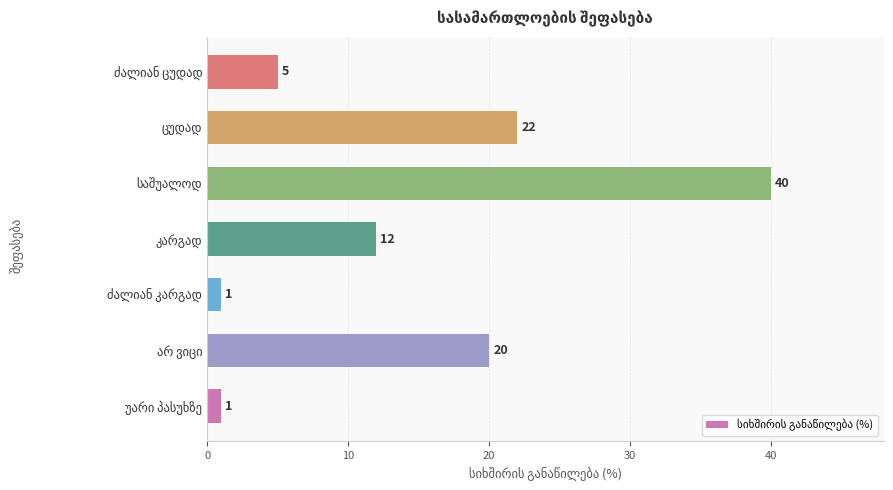

Count the number of data series in this chart.

1